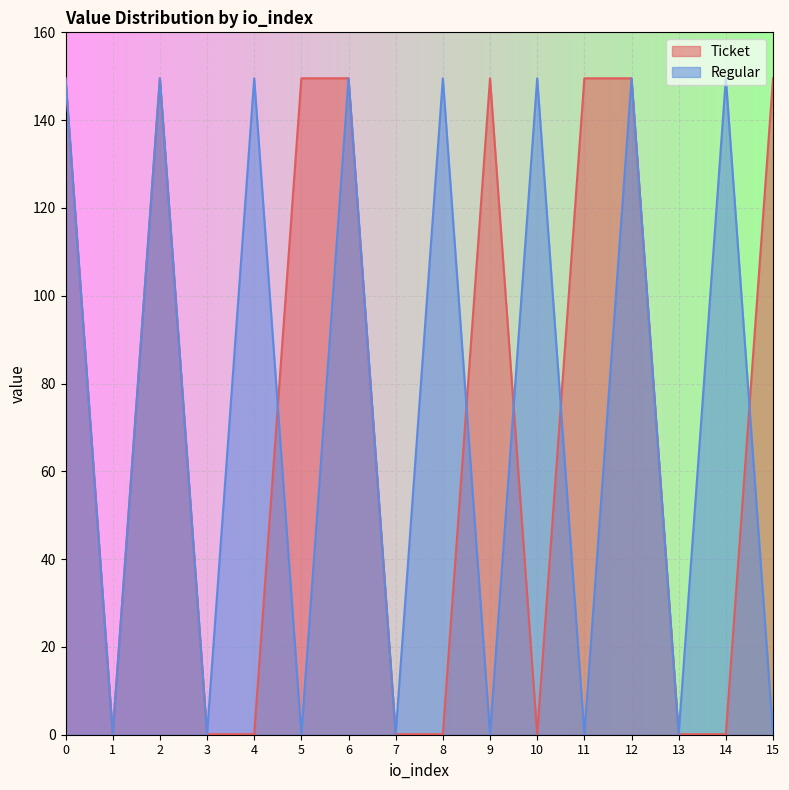

How many intersections are there between Regular and Ticket?

5